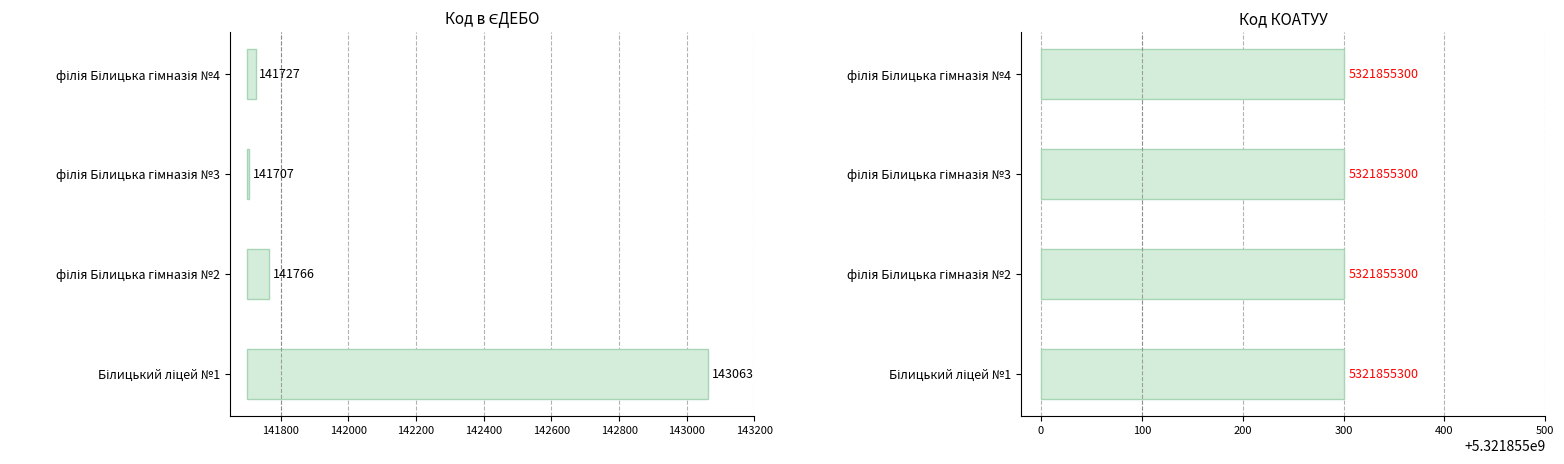

How many data points does each series have?

4